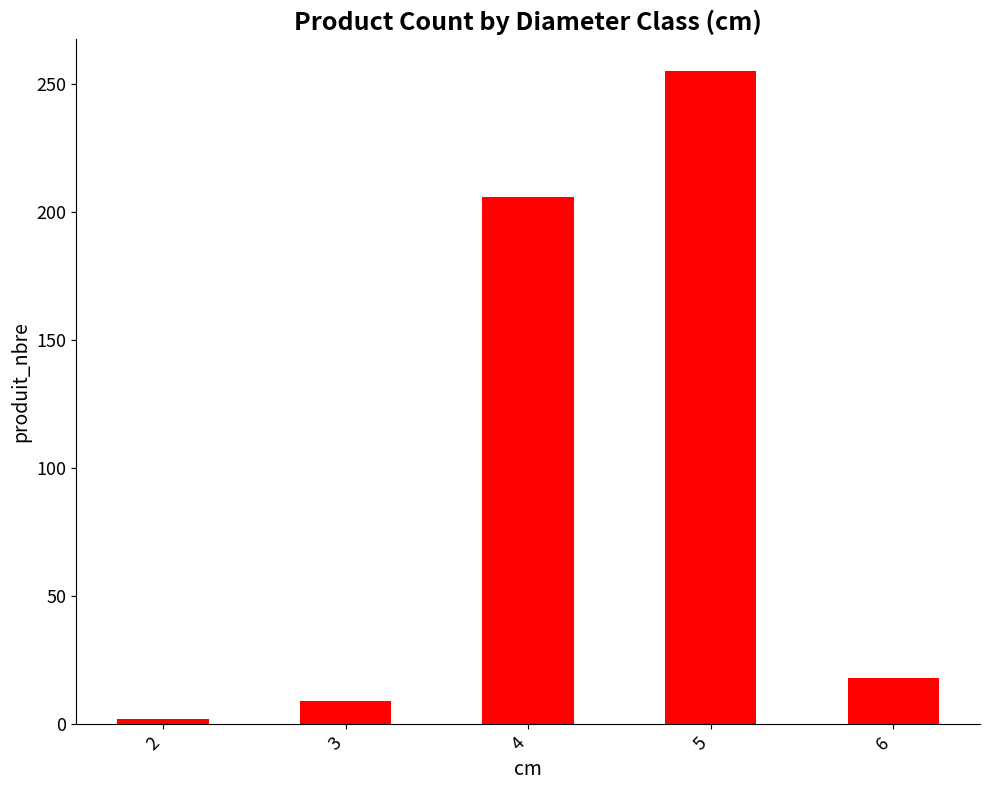

How many values are below 18?

2